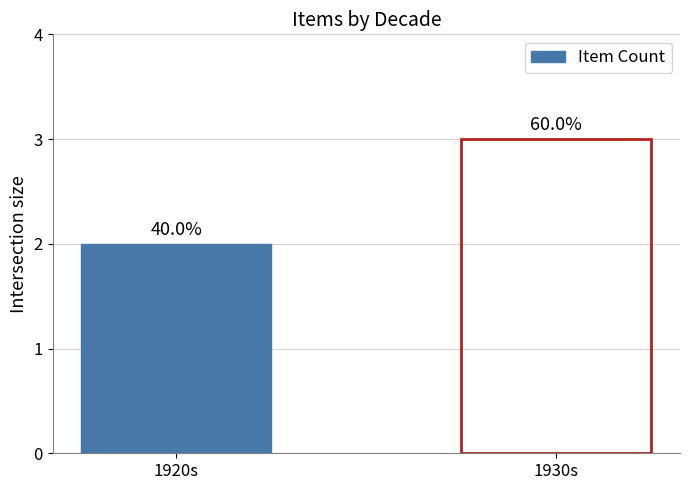

List the labels in order of value, largest first.

1930s, 1920s